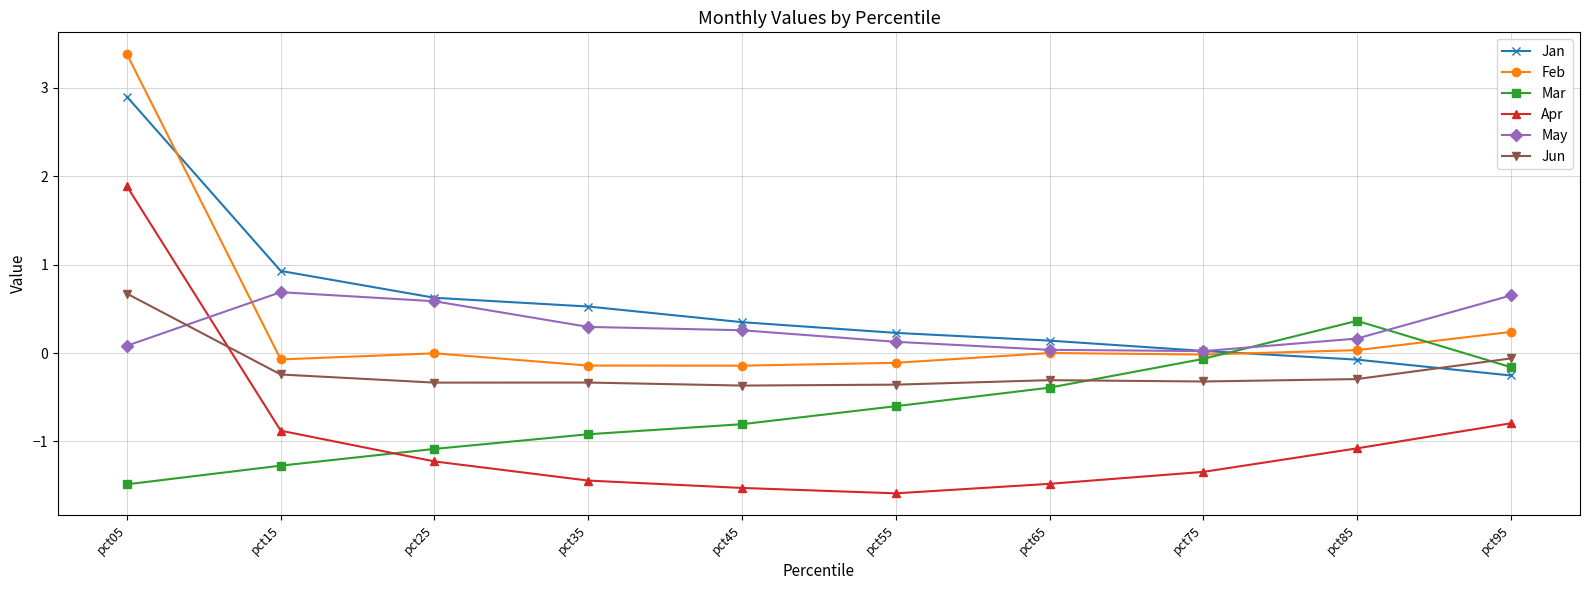

The Jun series shows -0.5 at pct35. True or false?

False